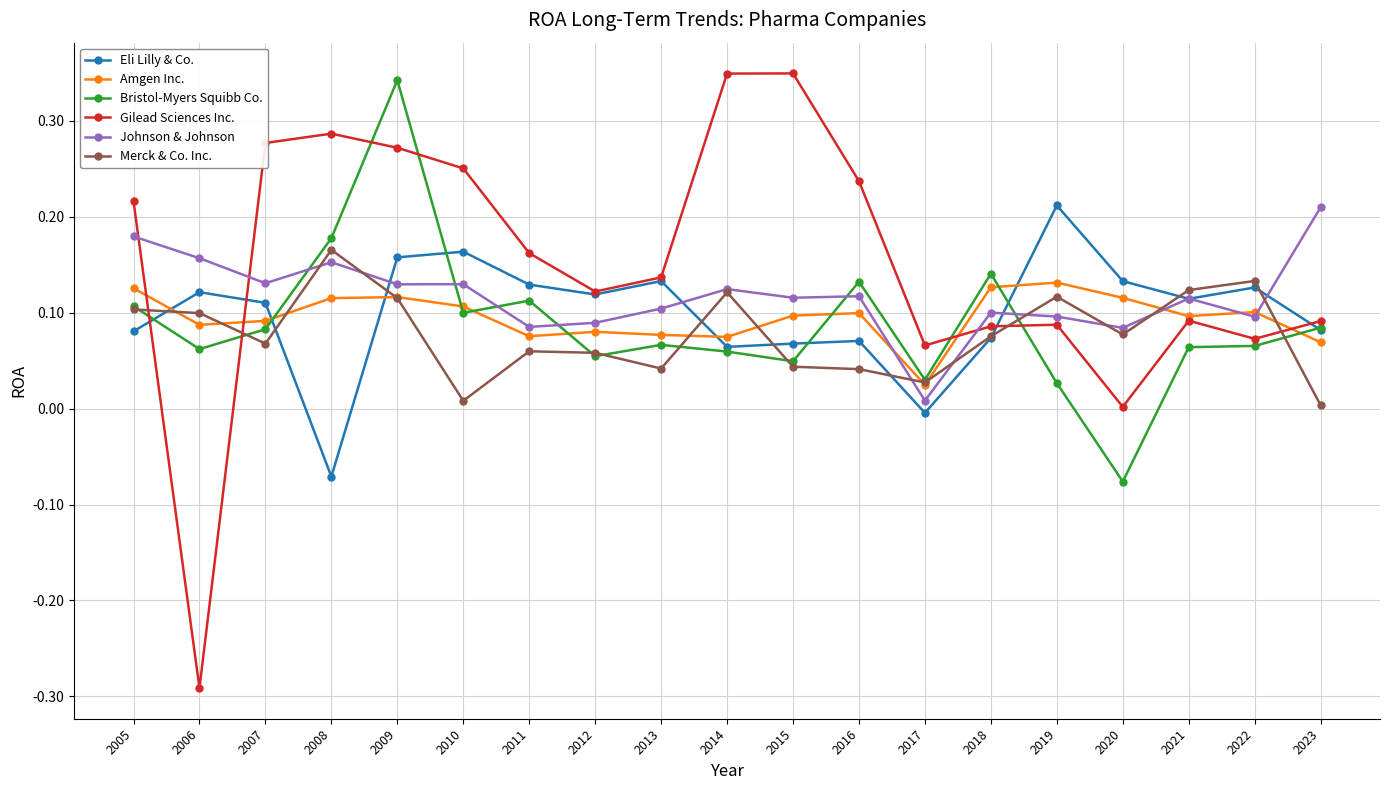

At which category does the chart reach its minimum across all series?

2006